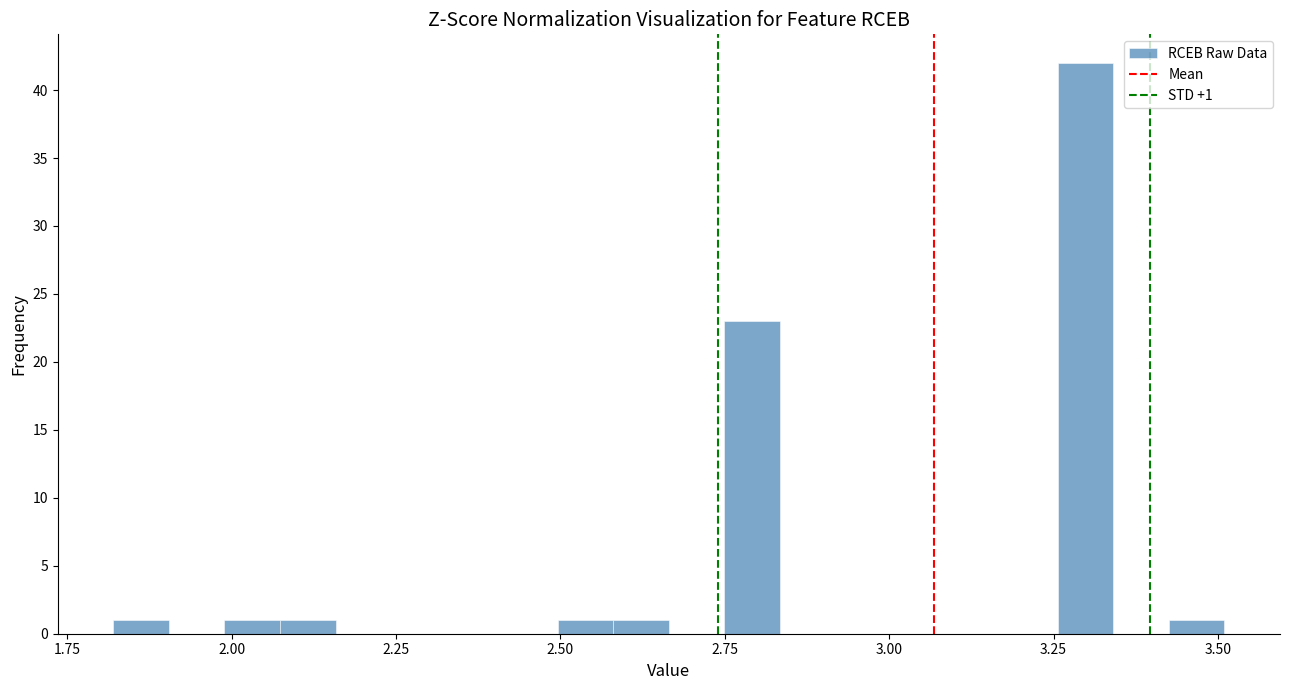

Around what value on the x-axis is the tallest bar? Give the approximate position of its centre, as read against the axis.

3.30